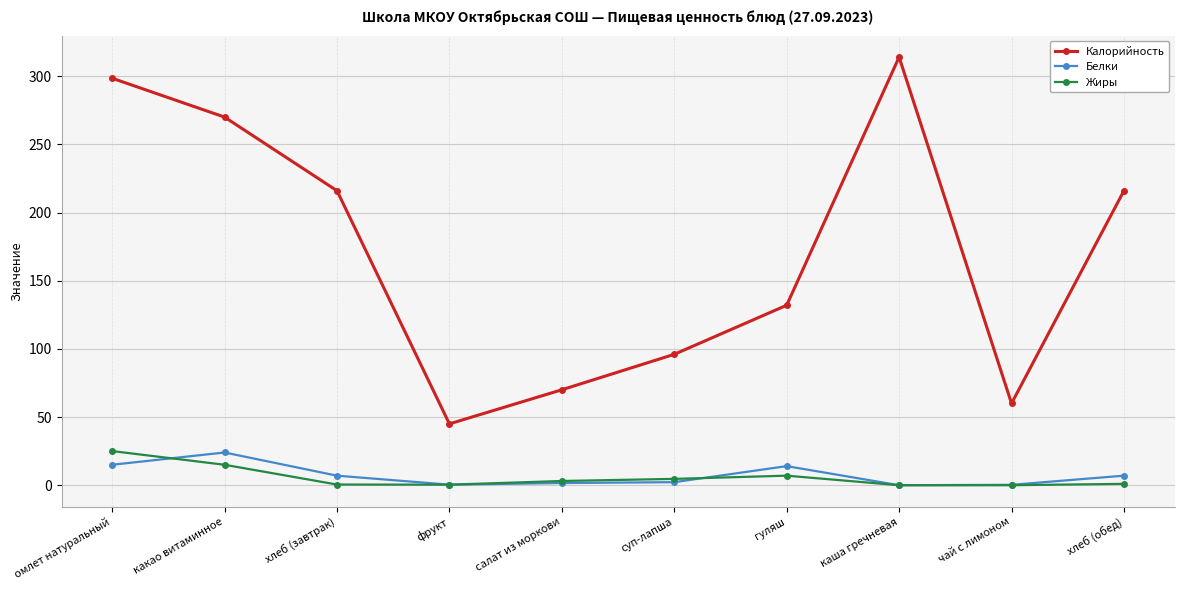

True or false: Калорийность and Жиры intersect in this chart.

False